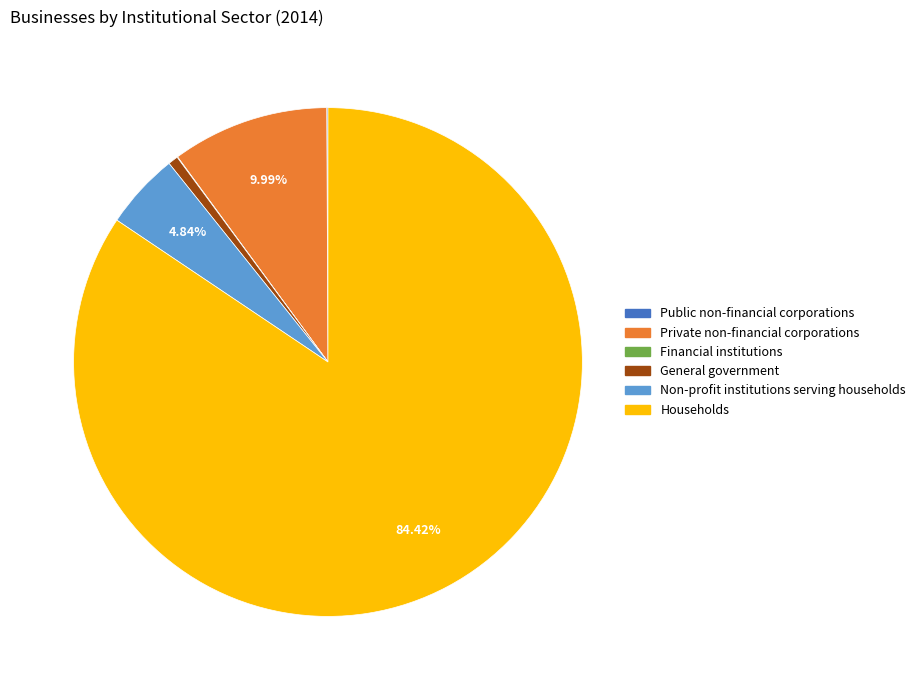

Which slice represents more than half of the pie?

Households